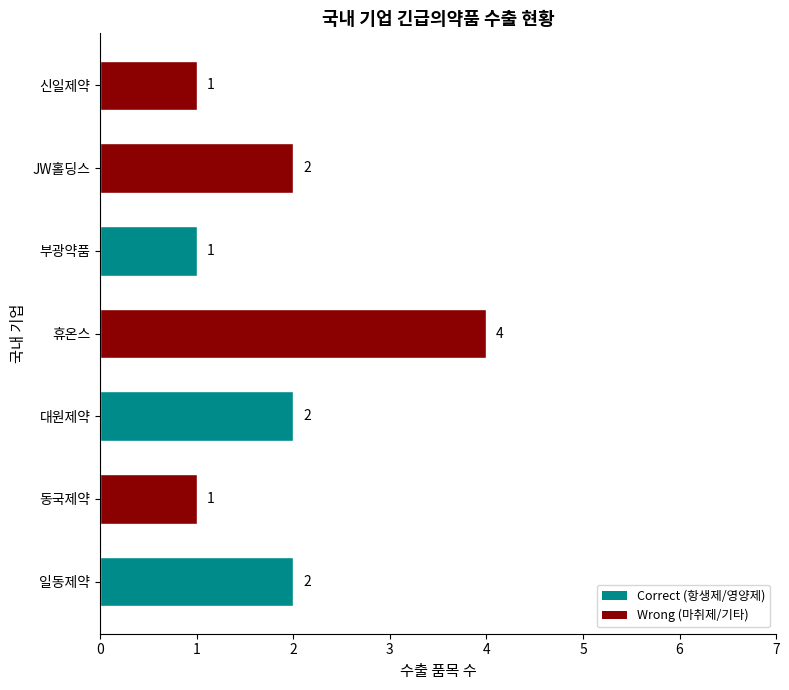

What value does the data have at 휴온스?

4